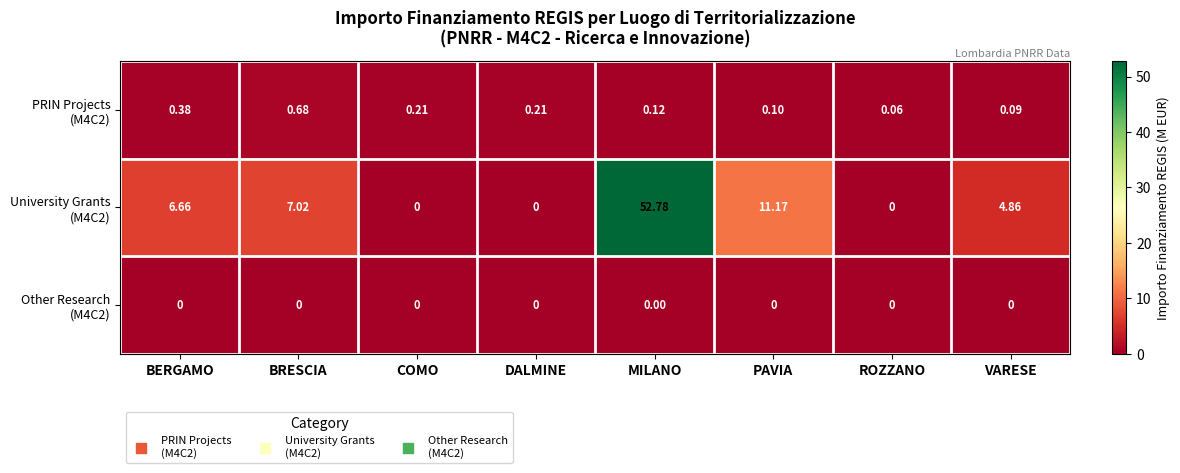

Which label corresponds to the largest value in the chart?

MILANO